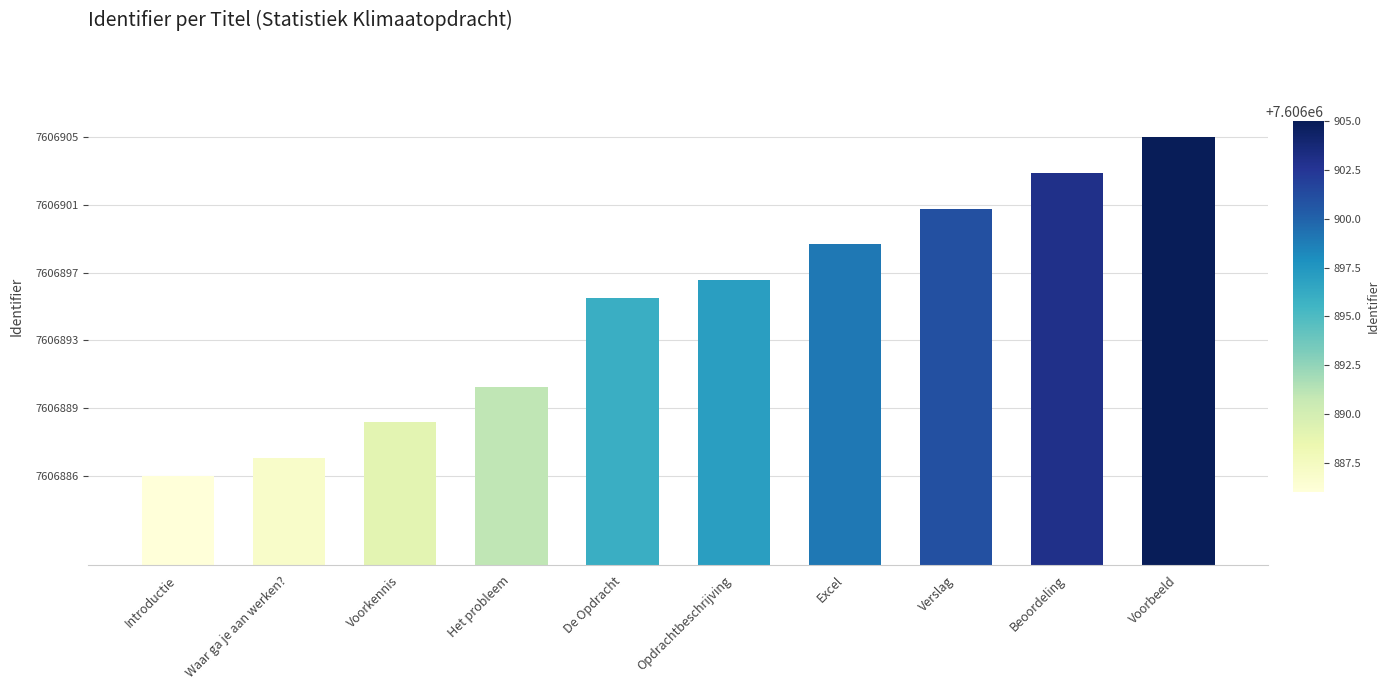

At which category does the chart reach its minimum across all series?

Introductie